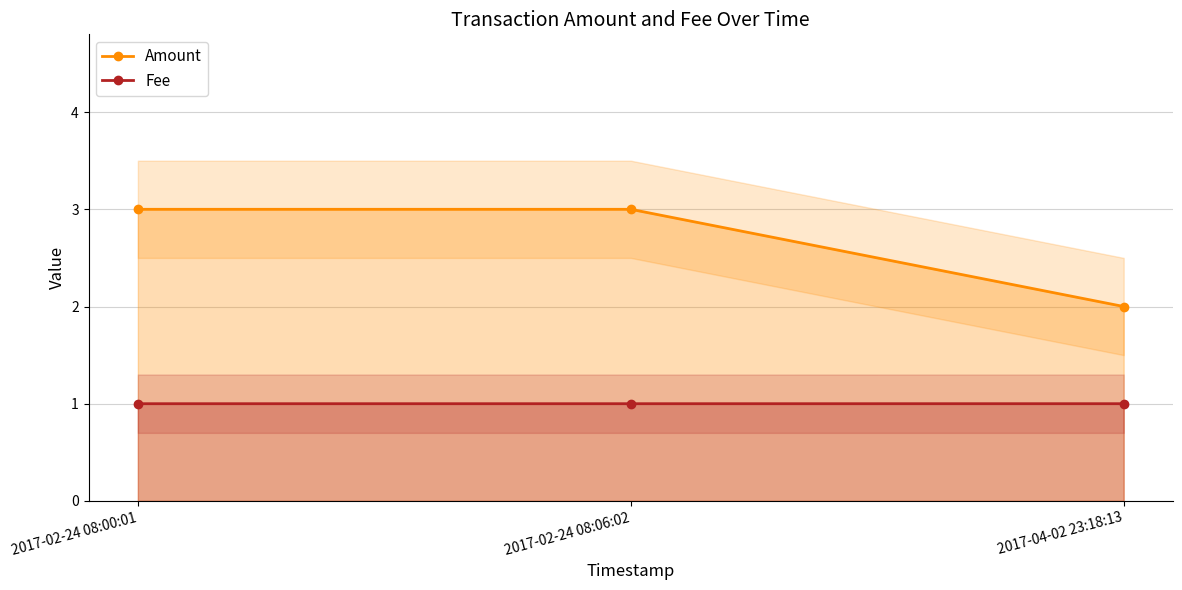

At 2017-02-24 08:00:01, list the series in order from smallest to largest.

Fee, Amount